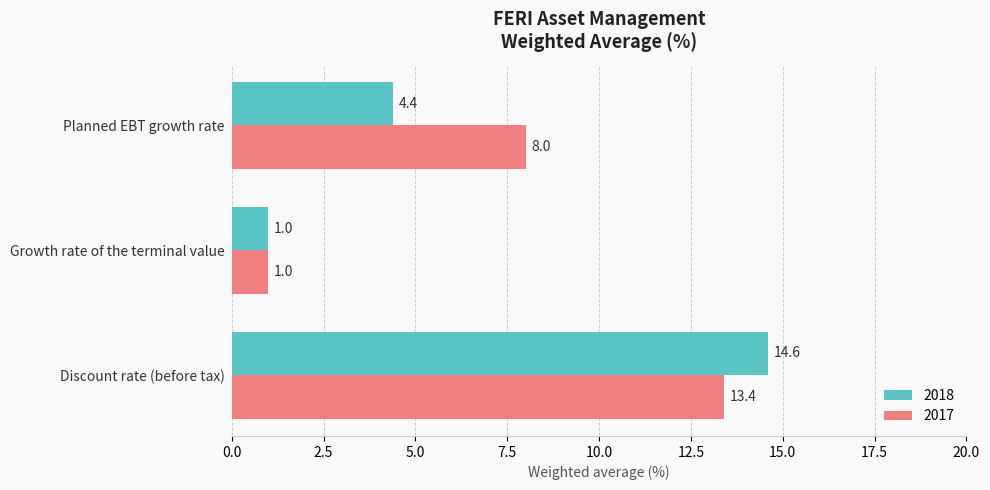

Where is 2017 nearest to the value 7?

Planned EBT growth rate